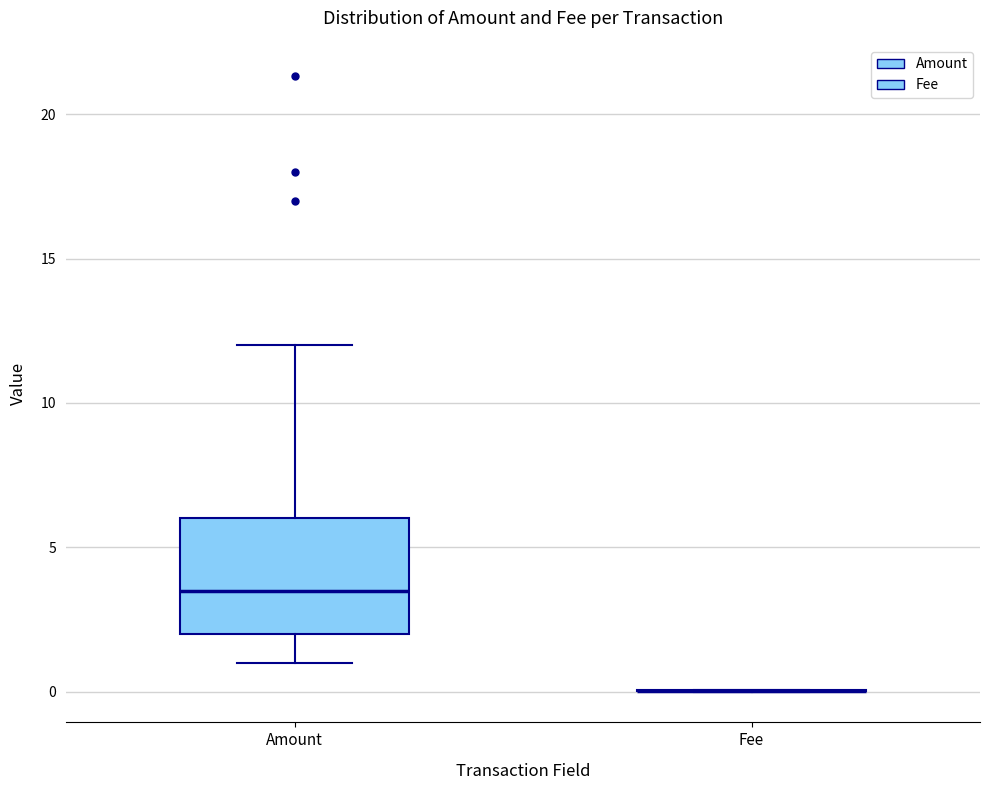

Reading left to right, read every box against the y-axis: the position of its median line, the range the box covers, and the ends of its whiskers. The values are not printed on the chart, so give them approximately, as read against the axis.

Amount: median 3.5, box 2.0 to 6.0, whiskers 1.0 to 12.0
Fee: box collapsed to a line at 0.0, whiskers 0.0 to 0.0